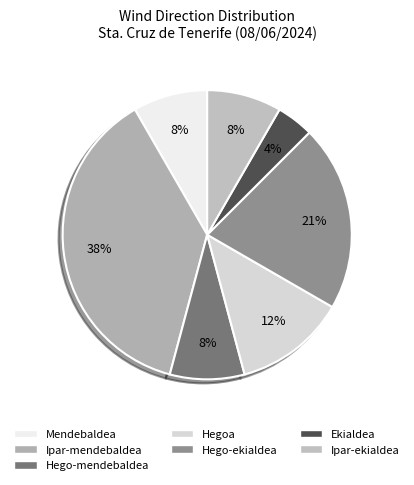

Rank the categories by value from lowest to highest.

Ekialdea, Mendebaldea, Hego-mendebaldea, Ipar-ekialdea, Hegoa, Hego-ekialdea, Ipar-mendebaldea